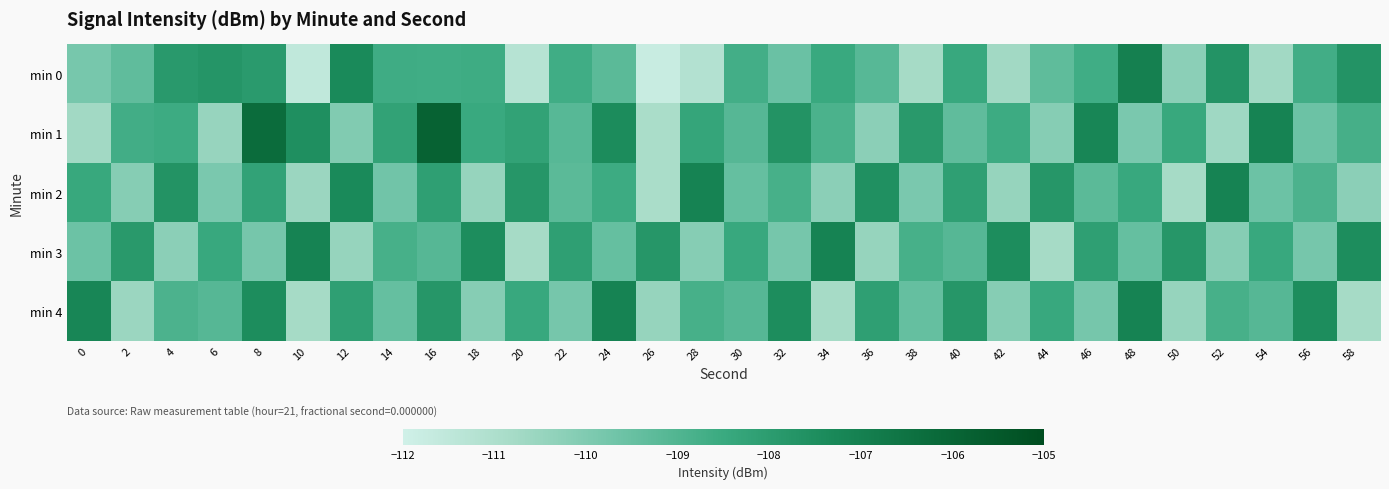

At which category is the sum across all series the highest?

16